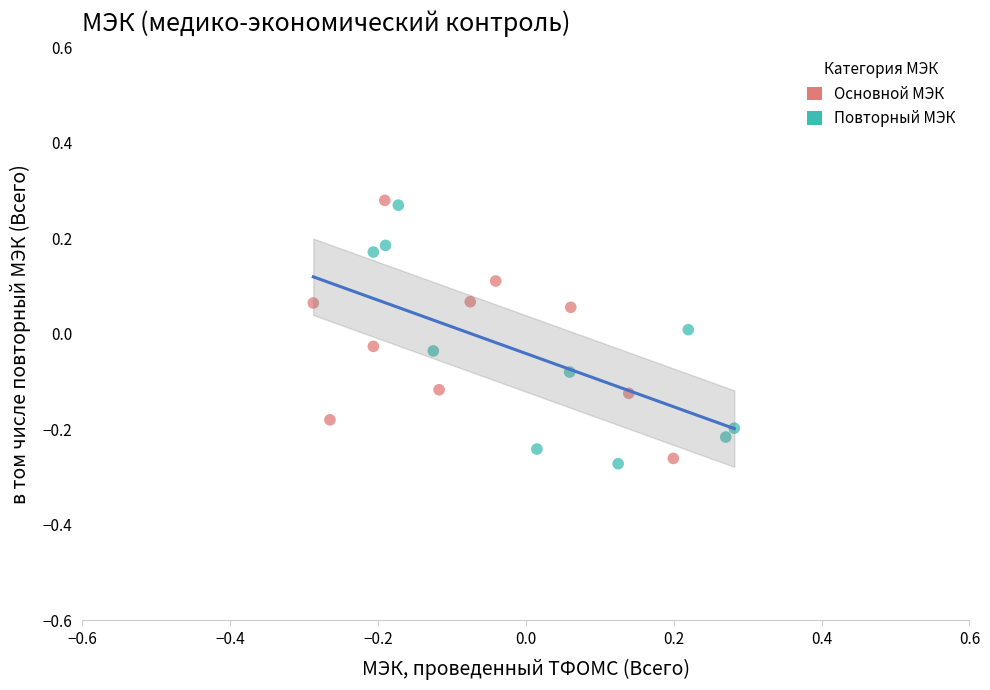

Which series reaches the maximum Y coordinate?

Основной МЭК